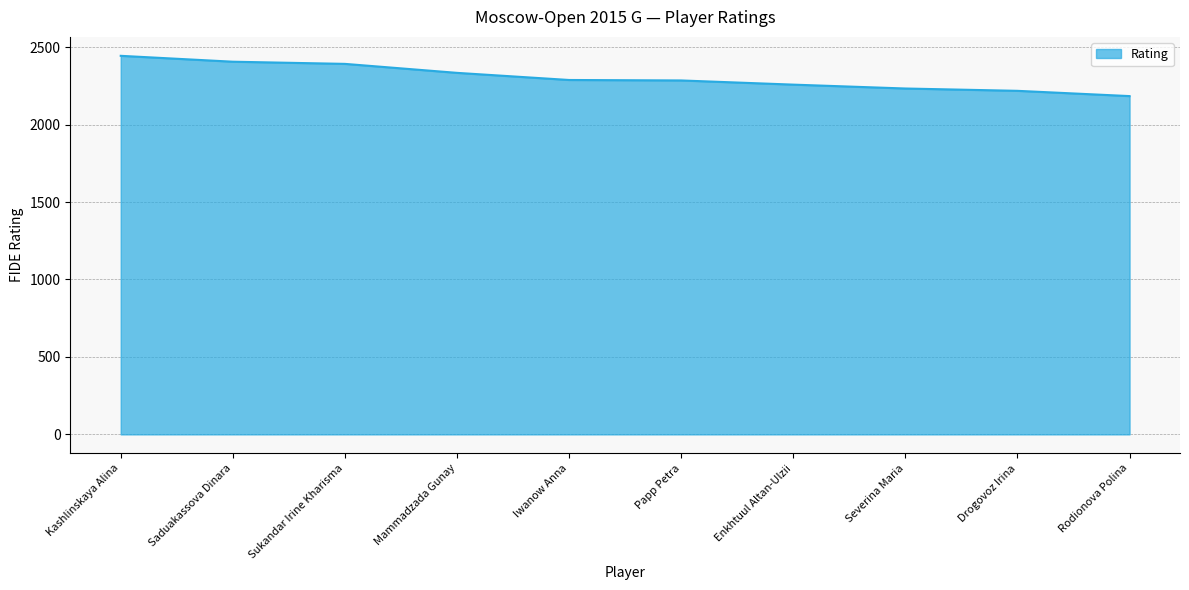

What is the minimum value shown in the chart?

2184